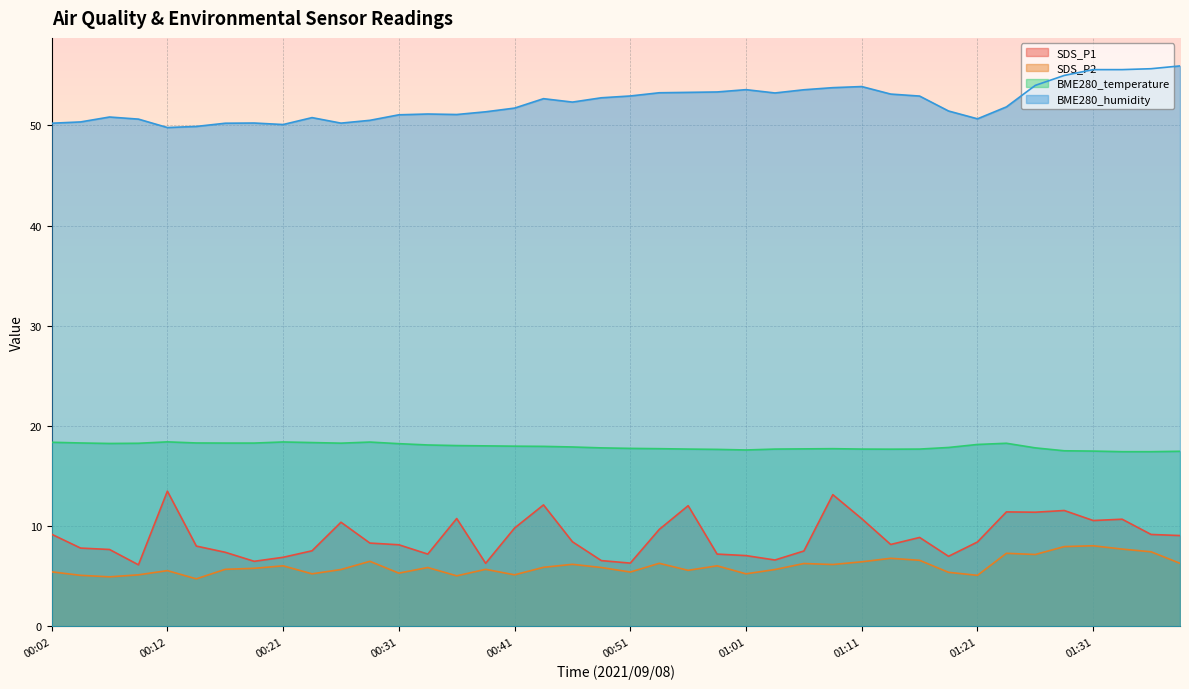

What is the value of the BME280_temperature point at the 27th from the left?

17.7